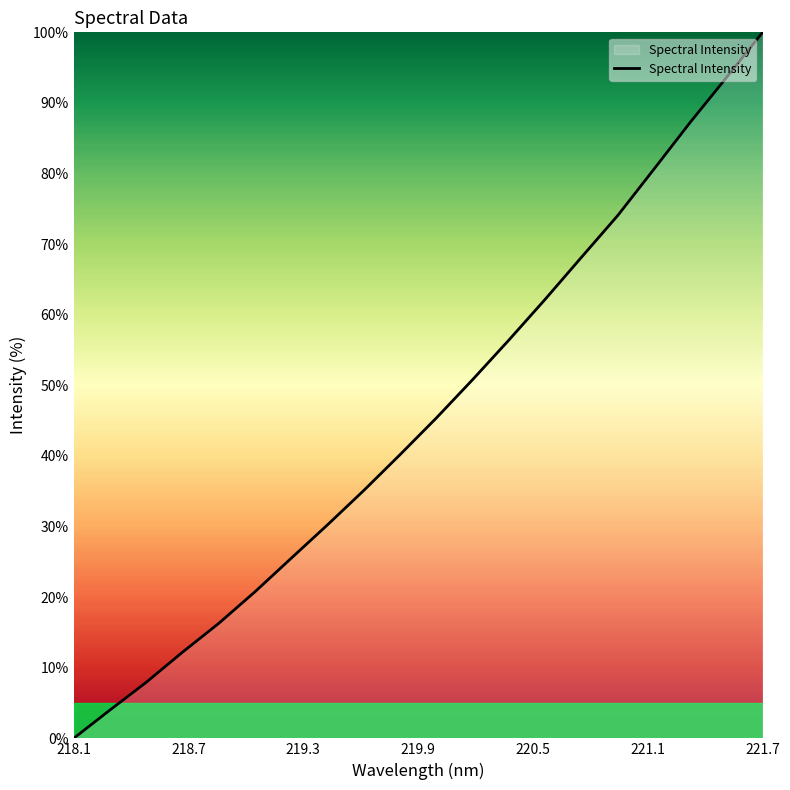

What is the difference between the maximum and minimum values?

100.0